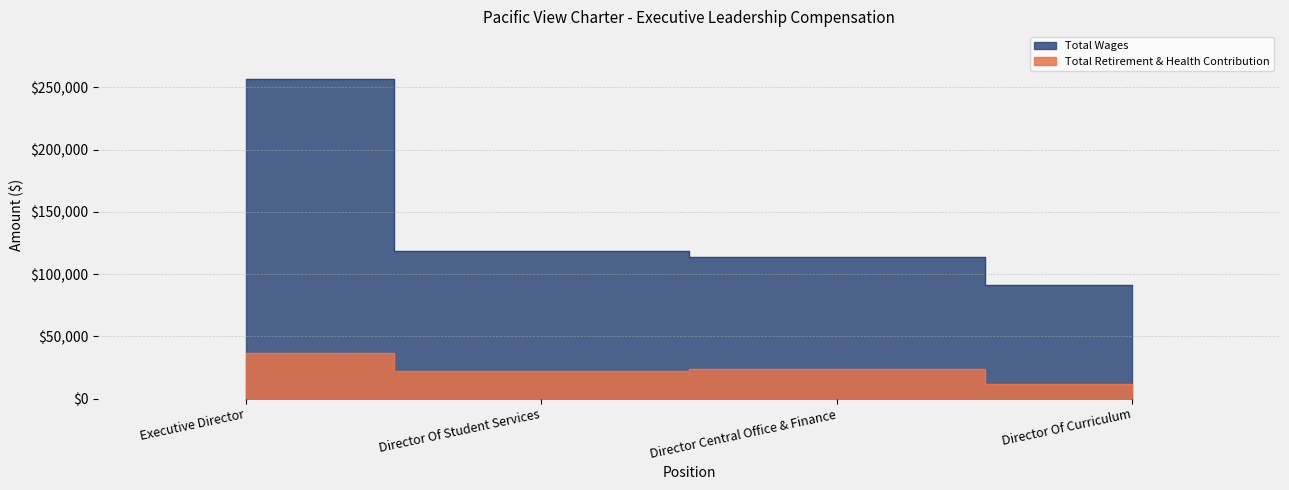

How many data points in Total Retirement & Health Contribution are less than 23463?

2